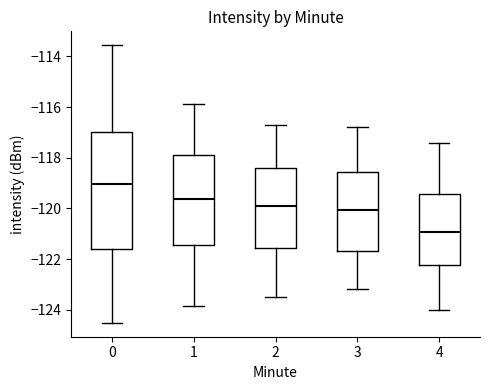

Which box has the highest median line?

0